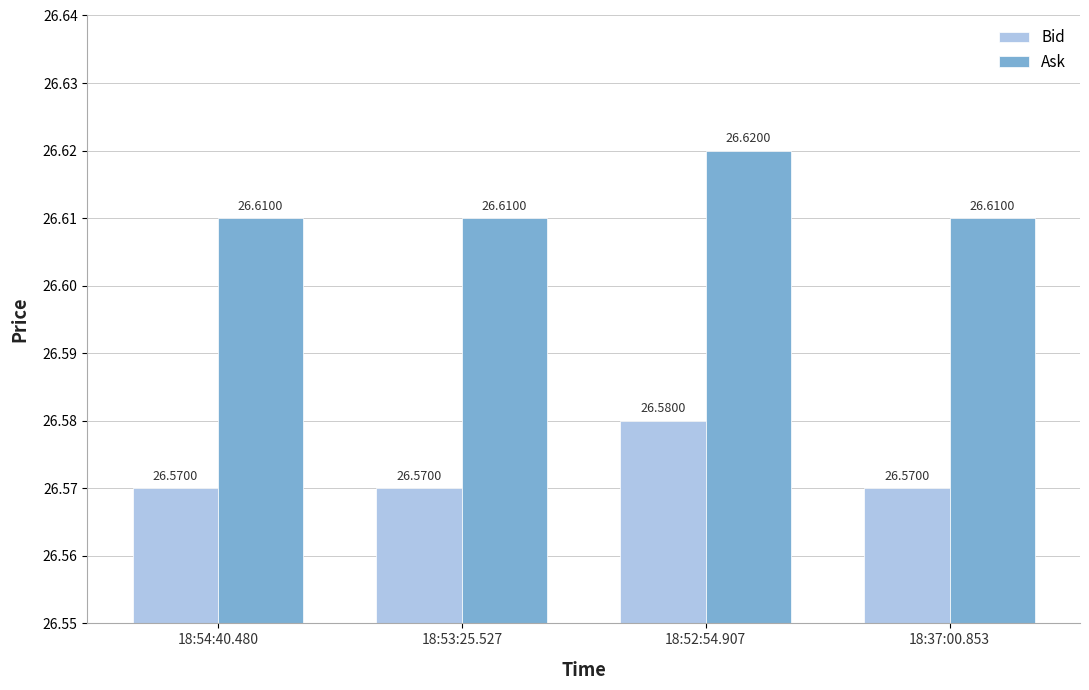

True or false: Ask has a value of 8.2 at 18:52:54.907.

False